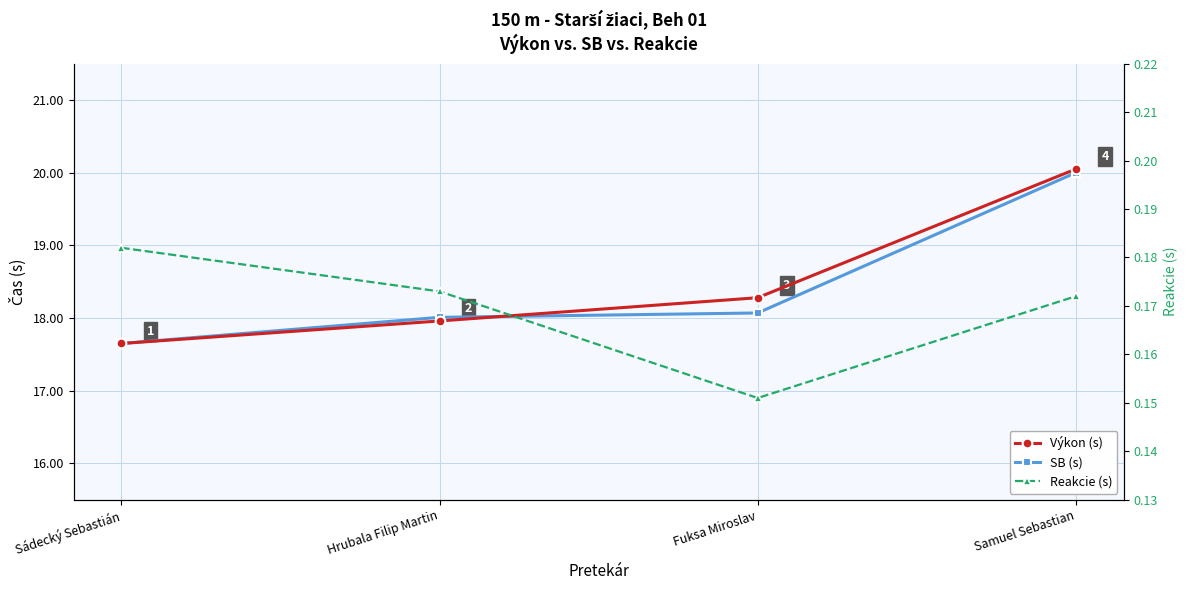

What is the difference between the maximum and minimum values in the SB (s) series?

2.4